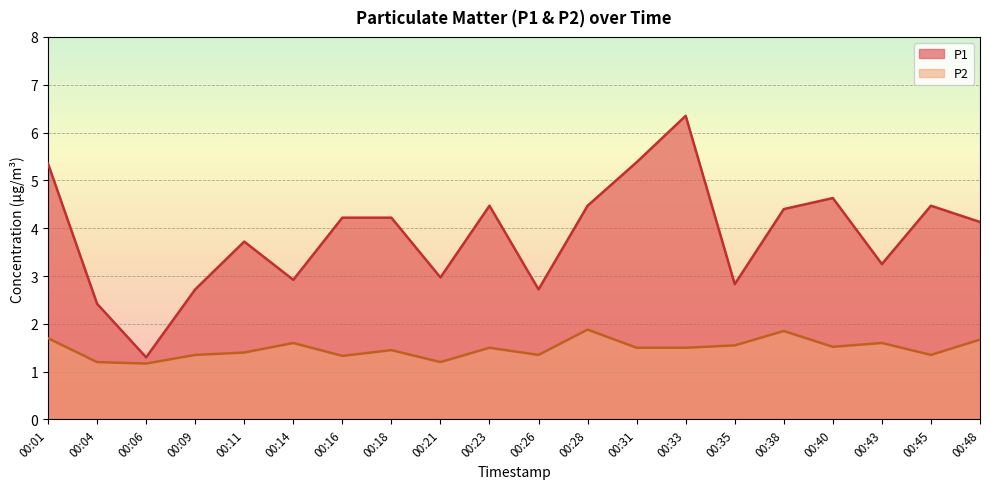

What is the total value across all series at 00:48?

5.8